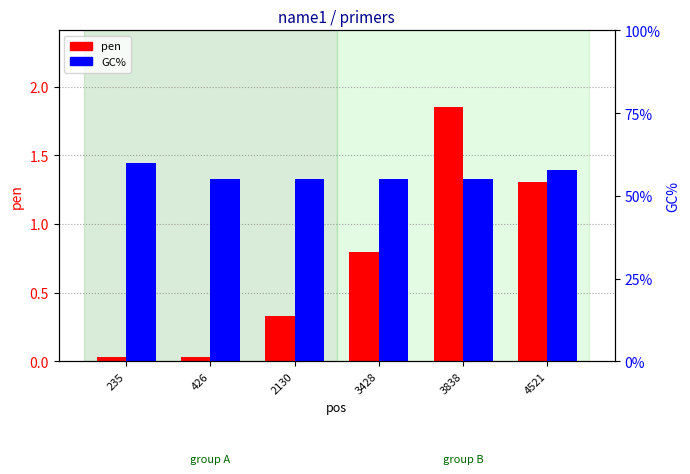

Which series has the largest range (max minus min)?

GC%